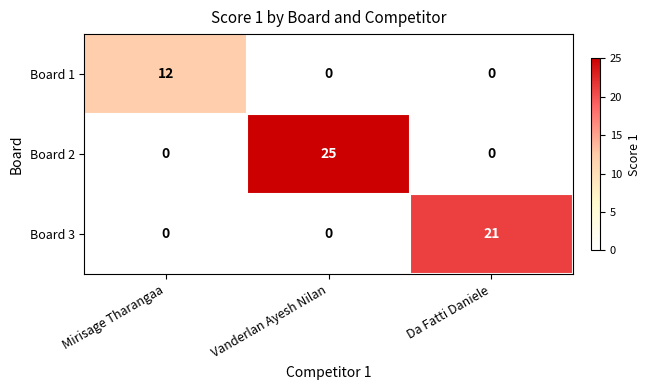

What is the total value across all series at Da Fatti Daniele?

21